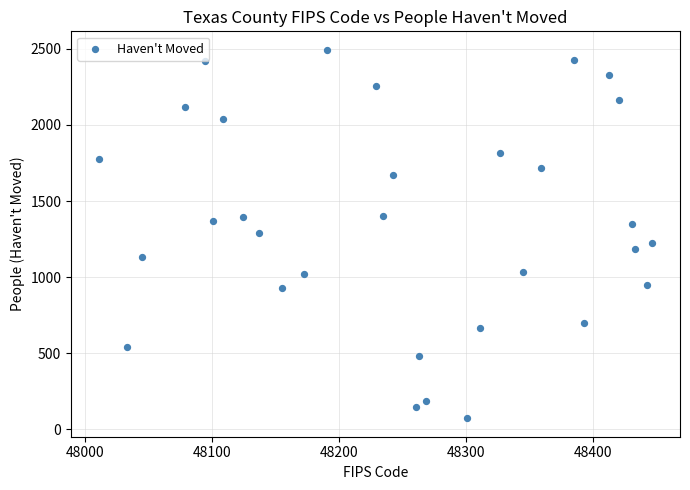

What is the range of Y values (max minus min)?

2421